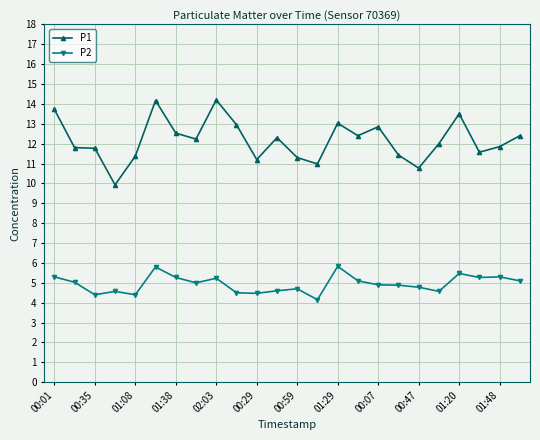

What is the value of the P1 point at the 13th from the left?

11.3